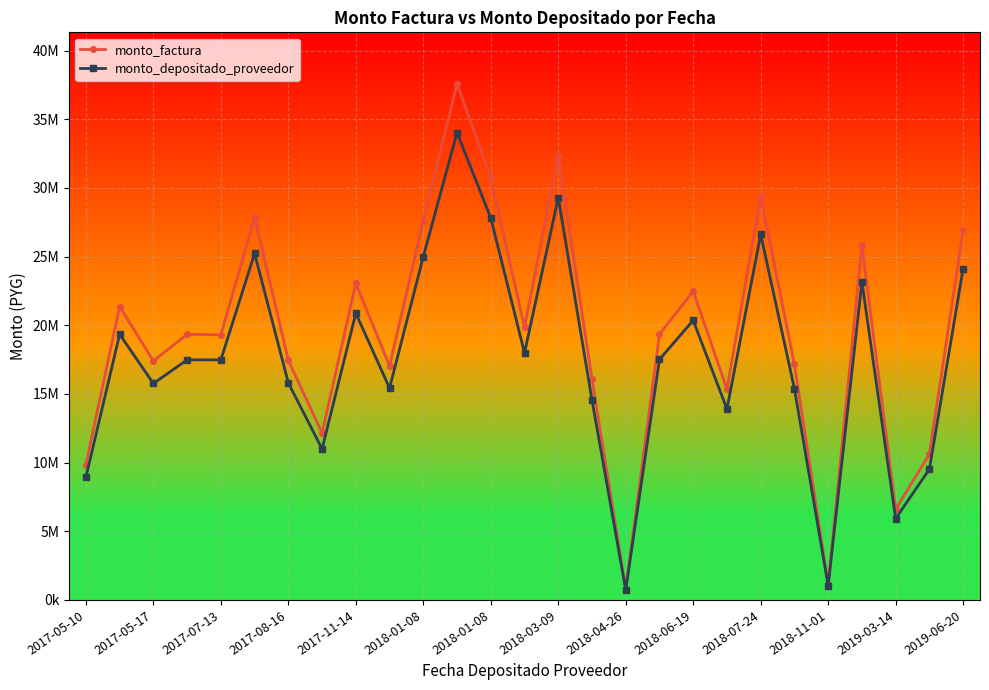

List the series in order of their peak value, lowest first.

monto_depositado_proveedor, monto_factura